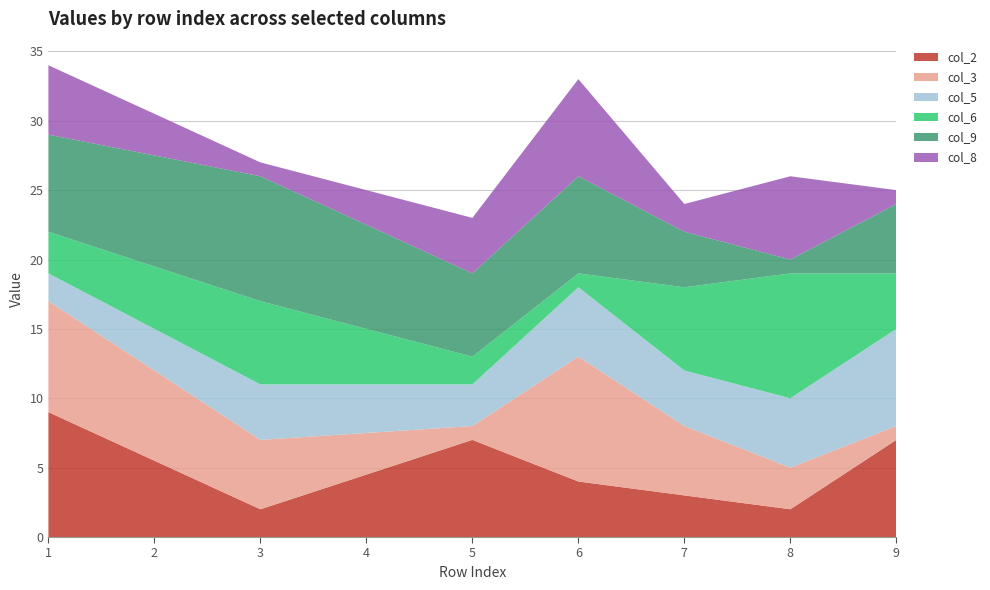

Reading left to right, what are all the values shown in this chart?

col_2: 1=9	3=2	5=7	6=4	7=3	8=2	9=7
col_3: 1=8	3=5	5=1	6=9	7=5	8=3	9=1
col_5: 1=2	3=4	5=3	6=5	7=4	8=5	9=7
col_6: 1=3	3=6	5=2	6=1	7=6	8=9	9=4
col_9: 1=7	3=9	5=6	6=7	7=4	8=1	9=5
col_8: 1=5	3=1	5=4	6=7	7=2	8=6	9=1